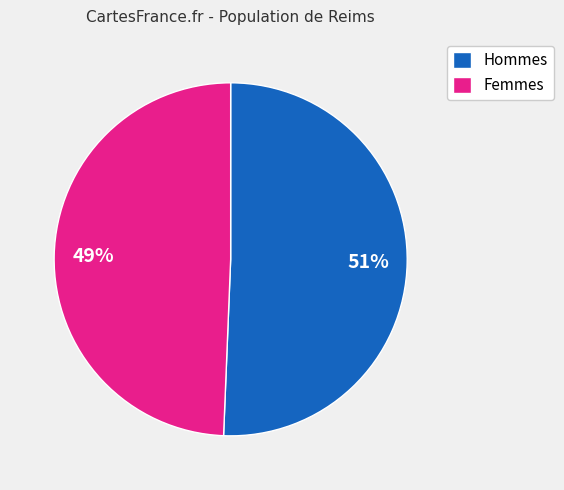

How many slices are in this pie chart?

2